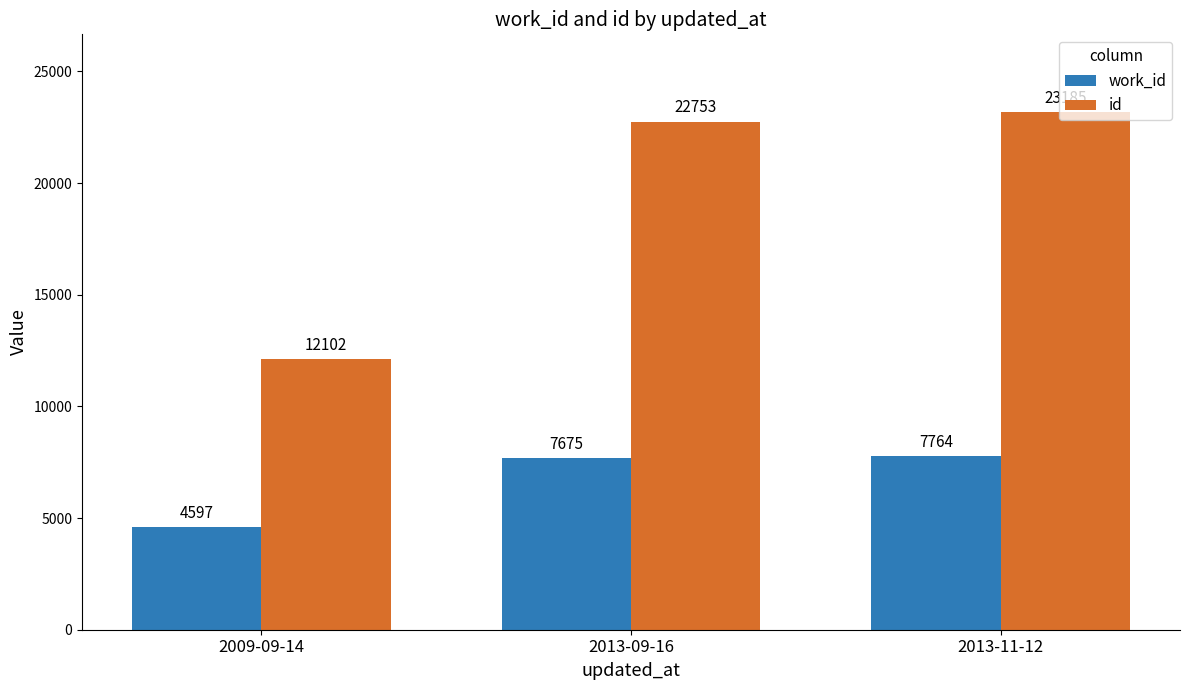

What is the sum of all id values?

58040